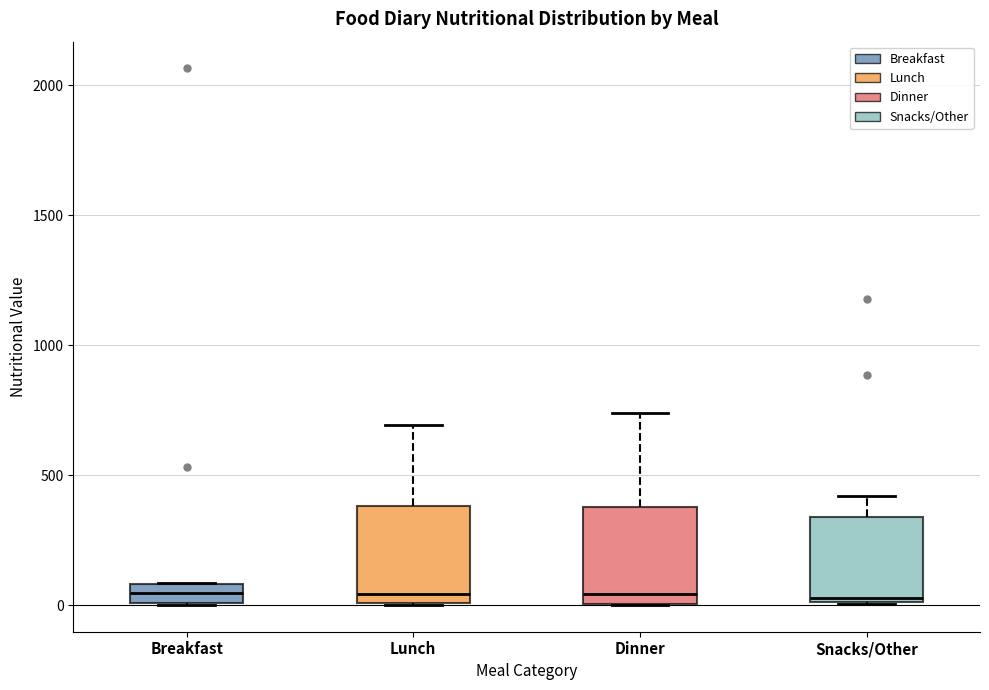

Where is the lower edge of the box for Snacks/Other on the y-axis? The values are not printed on the chart, so give them approximately, as read against the axis.

0